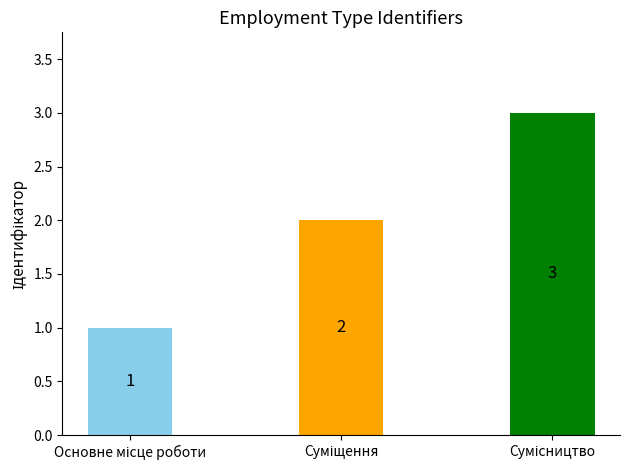

What is the average value?

2